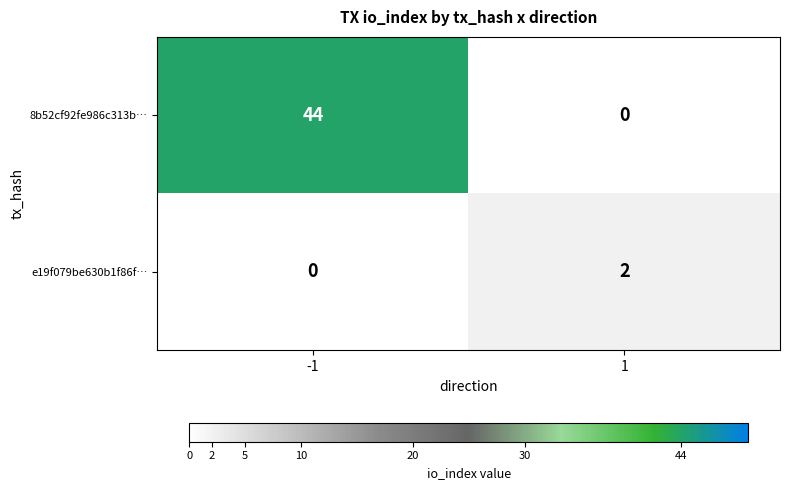

Rank the series at 1 from lowest to highest value.

8b52cf92fe986c313b…, e19f079be630b1f86f…